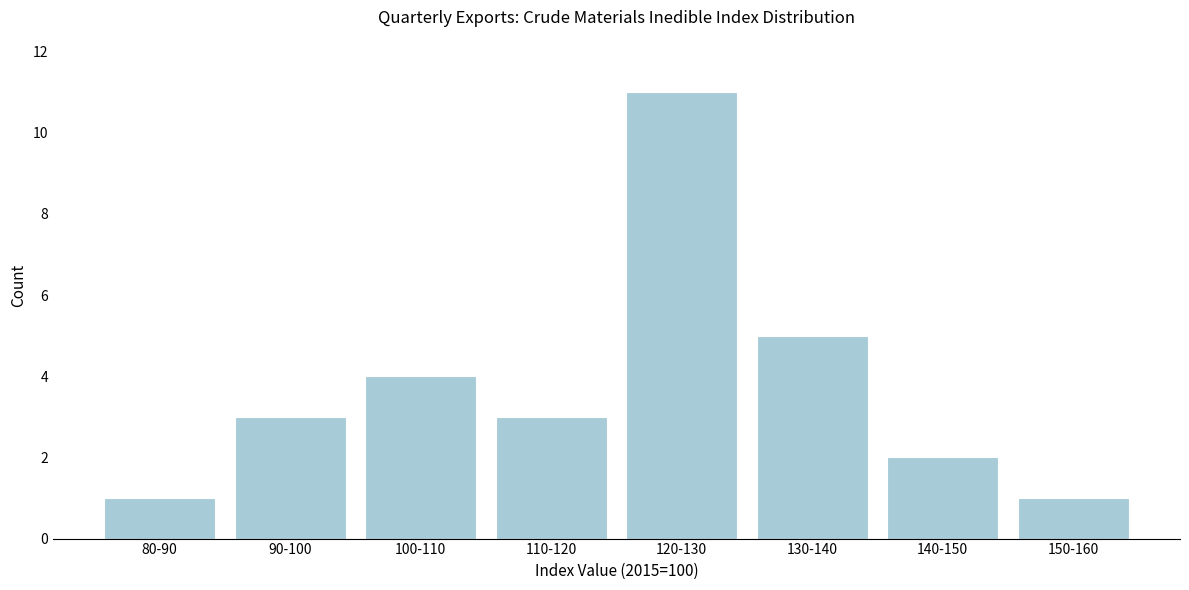

Reading left to right, extract all data points from this chart.

80-90=1	90-100=3	100-110=4	110-120=3	120-130=11	130-140=5	140-150=2	150-160=1